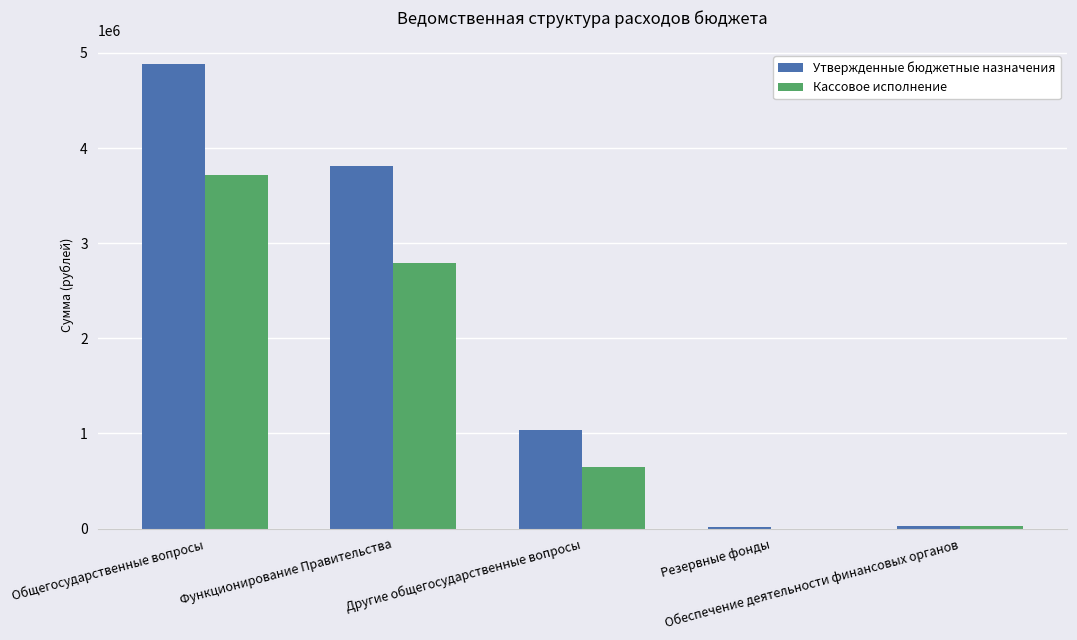

The Утвержденные бюджетные назначения series shows 7652511.0 at Общегосударственные вопросы. True or false?

False